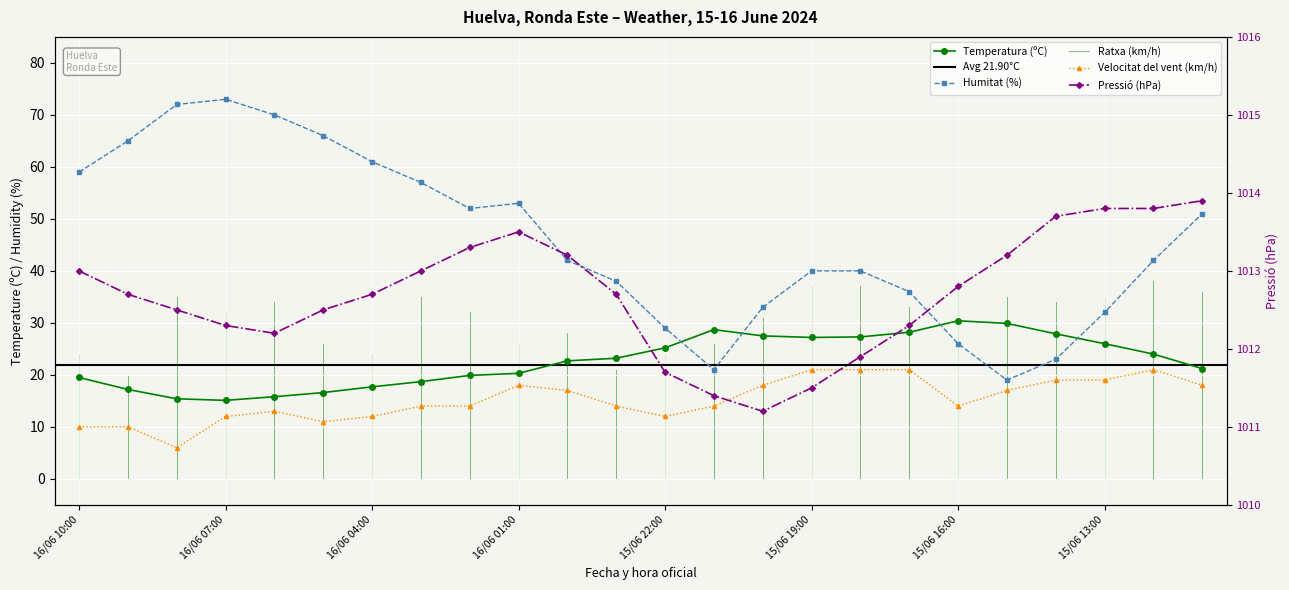

Reading left to right, list all the values displayed in this chart.

Temperatura (ºC): 16/06 10:00=19.5	16/06 09:00=17.2	16/06 08:00=15.4	16/06 07:00=15.1	16/06 06:00=15.8	16/06 05:00=16.6	16/06 04:00=17.7	16/06 03:00=18.7	16/06 02:00=19.9	16/06 01:00=20.3	16/06 00:00=22.7	15/06 23:00=23.2	15/06 22:00=25.2	15/06 21:00=28.7	15/06 20:00=27.5	15/06 19:00=27.2	15/06 18:00=27.3	15/06 17:00=28.2	15/06 16:00=30.4	15/06 15:00=29.9	15/06 14:00=27.9	15/06 13:00=26.0	15/06 12:00=24.0	15/06 11:00=21.2
Humitat (%): 16/06 10:00=59.0	16/06 09:00=65.0	16/06 08:00=72.0	16/06 07:00=73.0	16/06 06:00=70.0	16/06 05:00=66.0	16/06 04:00=61.0	16/06 03:00=57.0	16/06 02:00=52.0	16/06 01:00=53.0	16/06 00:00=42.0	15/06 23:00=38.0	15/06 22:00=29.0	15/06 21:00=21.0	15/06 20:00=33.0	15/06 19:00=40.0	15/06 18:00=40.0	15/06 17:00=36.0	15/06 16:00=26.0	15/06 15:00=19.0	15/06 14:00=23.0	15/06 13:00=32.0	15/06 12:00=42.0	15/06 11:00=51.0
Pressió (hPa): 16/06 10:00=1013.0	16/06 09:00=1012.7	16/06 08:00=1012.5	16/06 07:00=1012.3	16/06 06:00=1012.2	16/06 05:00=1012.5	16/06 04:00=1012.7	16/06 03:00=1013.0	16/06 02:00=1013.3	16/06 01:00=1013.5	16/06 00:00=1013.2	15/06 23:00=1012.7	15/06 22:00=1011.7	15/06 21:00=1011.4	15/06 20:00=1011.2	15/06 19:00=1011.5	15/06 18:00=1011.9	15/06 17:00=1012.3	15/06 16:00=1012.8	15/06 15:00=1013.2	15/06 14:00=1013.7	15/06 13:00=1013.8	15/06 12:00=1013.8	15/06 11:00=1013.9
Velocitat del vent (km/h): 16/06 10:00=10.0	16/06 09:00=10.0	16/06 08:00=6.0	16/06 07:00=12.0	16/06 06:00=13.0	16/06 05:00=11.0	16/06 04:00=12.0	16/06 03:00=14.0	16/06 02:00=14.0	16/06 01:00=18.0	16/06 00:00=17.0	15/06 23:00=14.0	15/06 22:00=12.0	15/06 21:00=14.0	15/06 20:00=18.0	15/06 19:00=21.0	15/06 18:00=21.0	15/06 17:00=21.0	15/06 16:00=14.0	15/06 15:00=17.0	15/06 14:00=19.0	15/06 13:00=19.0	15/06 12:00=21.0	15/06 11:00=18.0